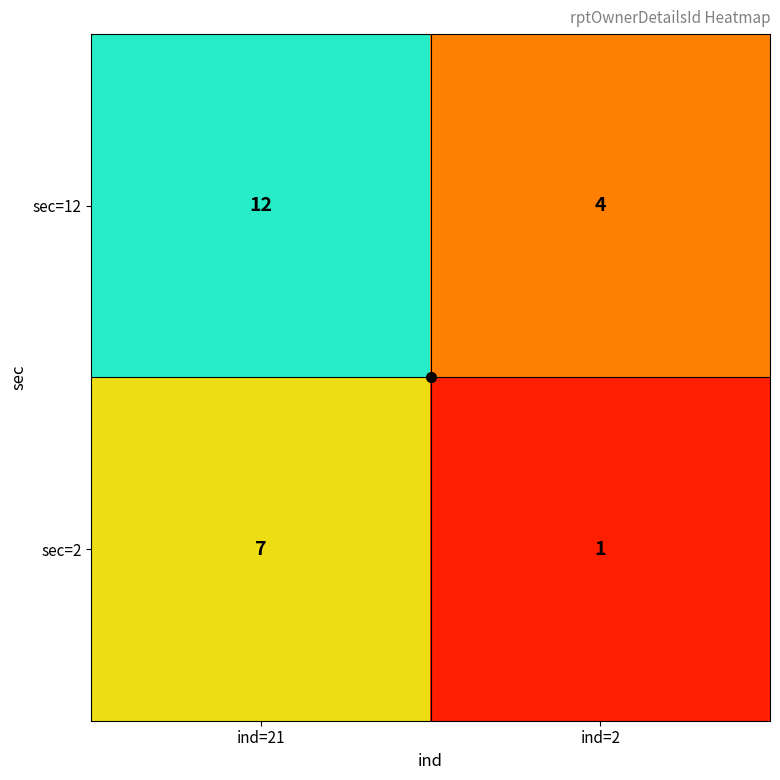

Which series has the largest range (max minus min)?

sec=12